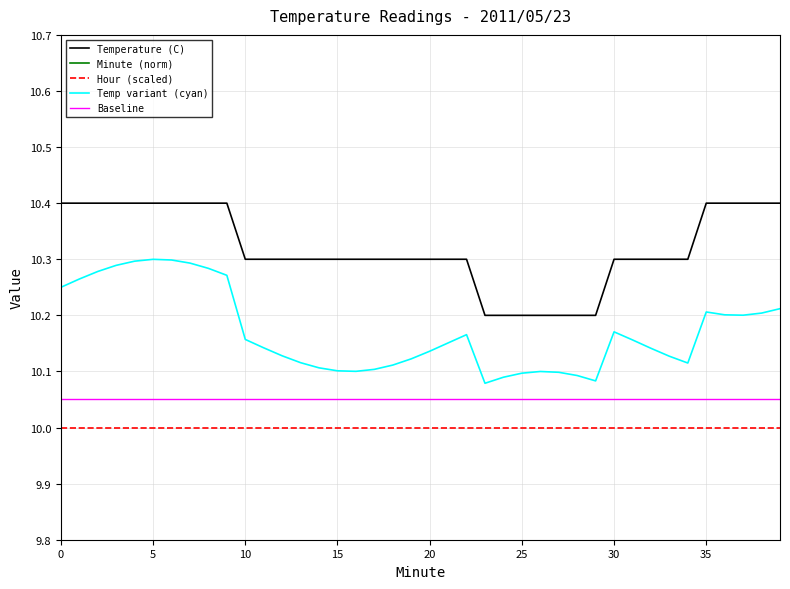

True or false: Temp variant (cyan) has more than 1 points higher than both neighbors.

True